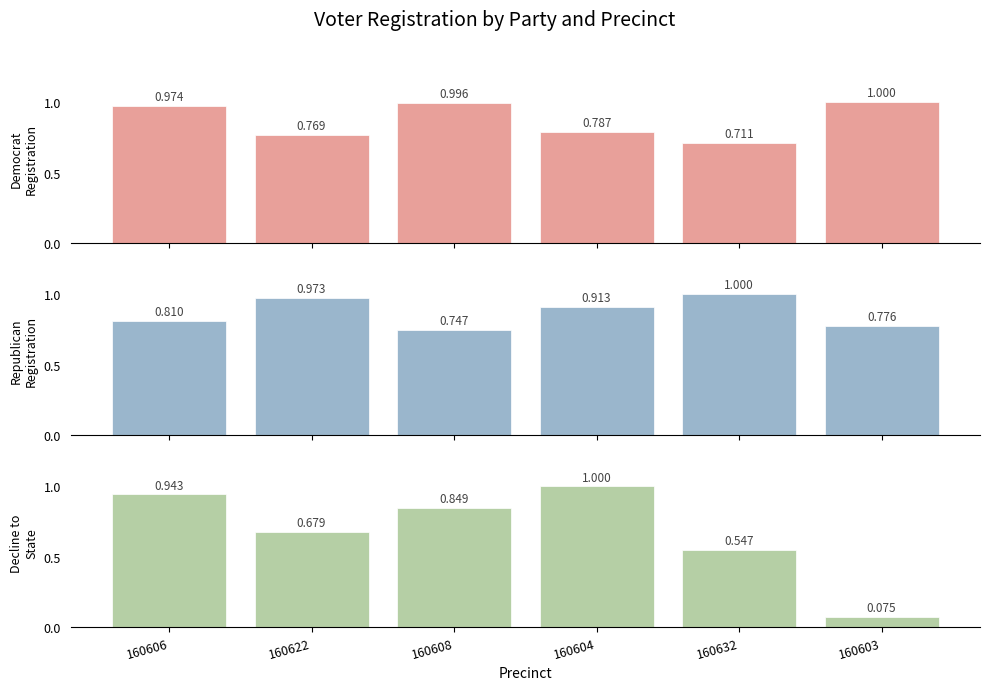

Which category has the lowest value in the Republican series?

160608